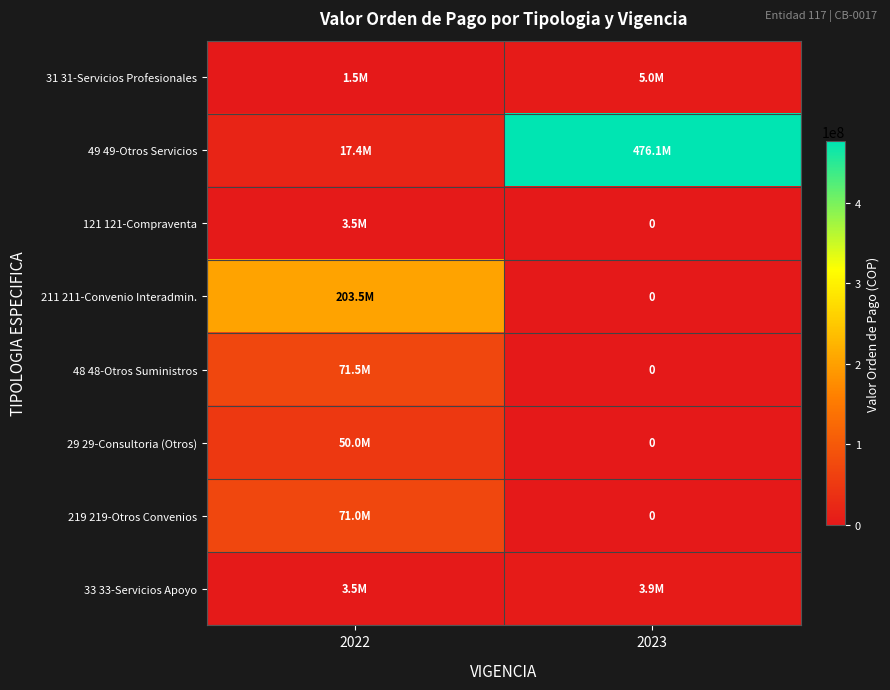

The value of 219 219-Otros Convenios at 2023 is 0. True or false?

True